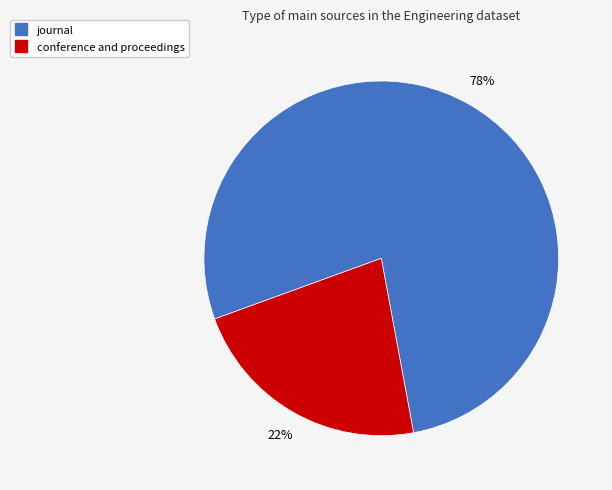

Is it true that conference and proceedings is 22% of the pie?

True